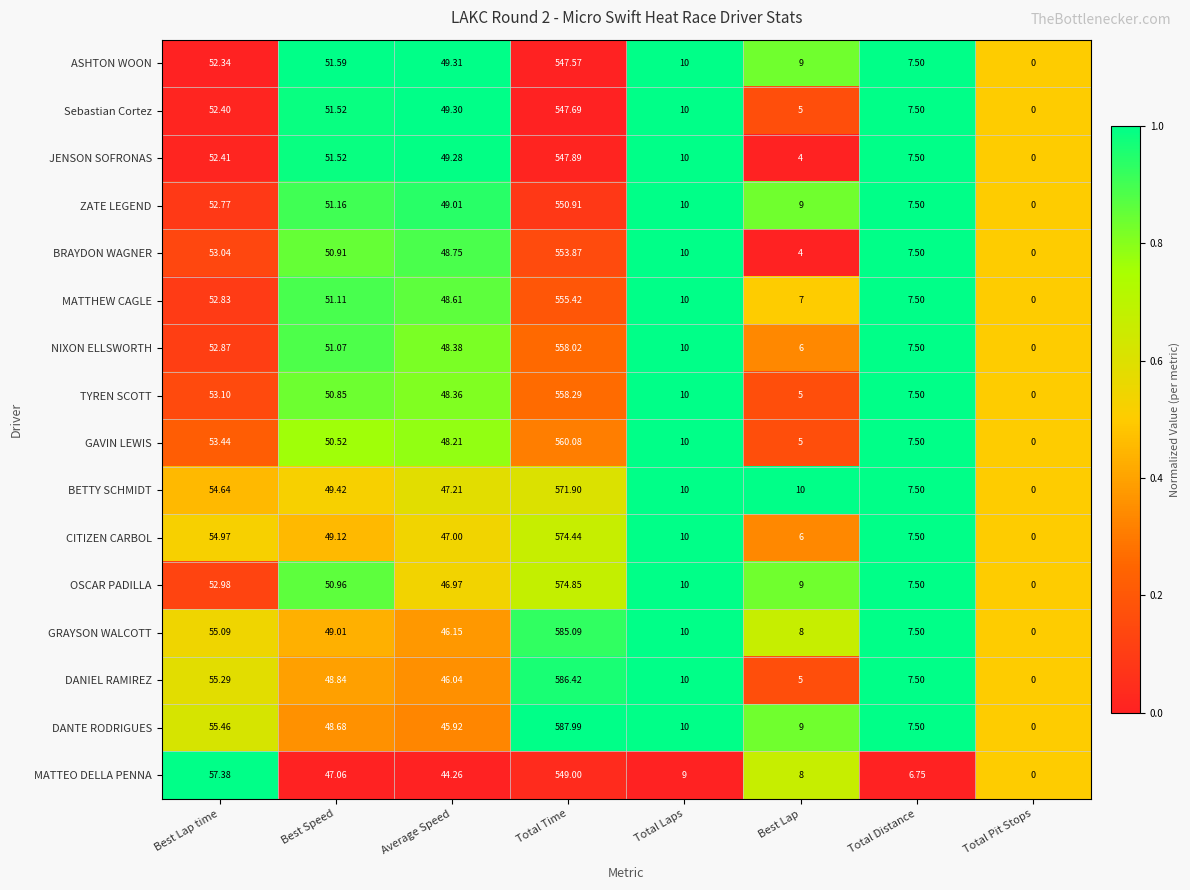

Where is BETTY SCHMIDT nearest to the value 285?

Best Lap time